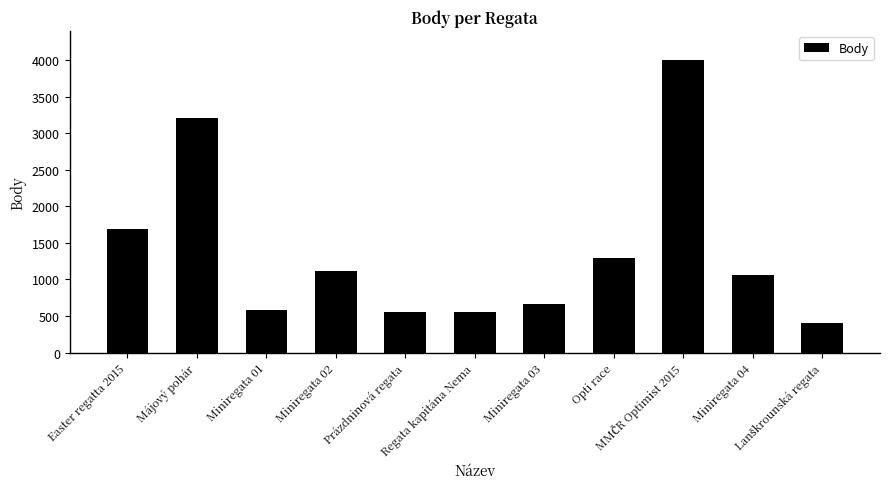

Reading left to right, list all the values displayed in this chart.

1691	3207	578	1122	554	554	665	1290	4000	1055	402